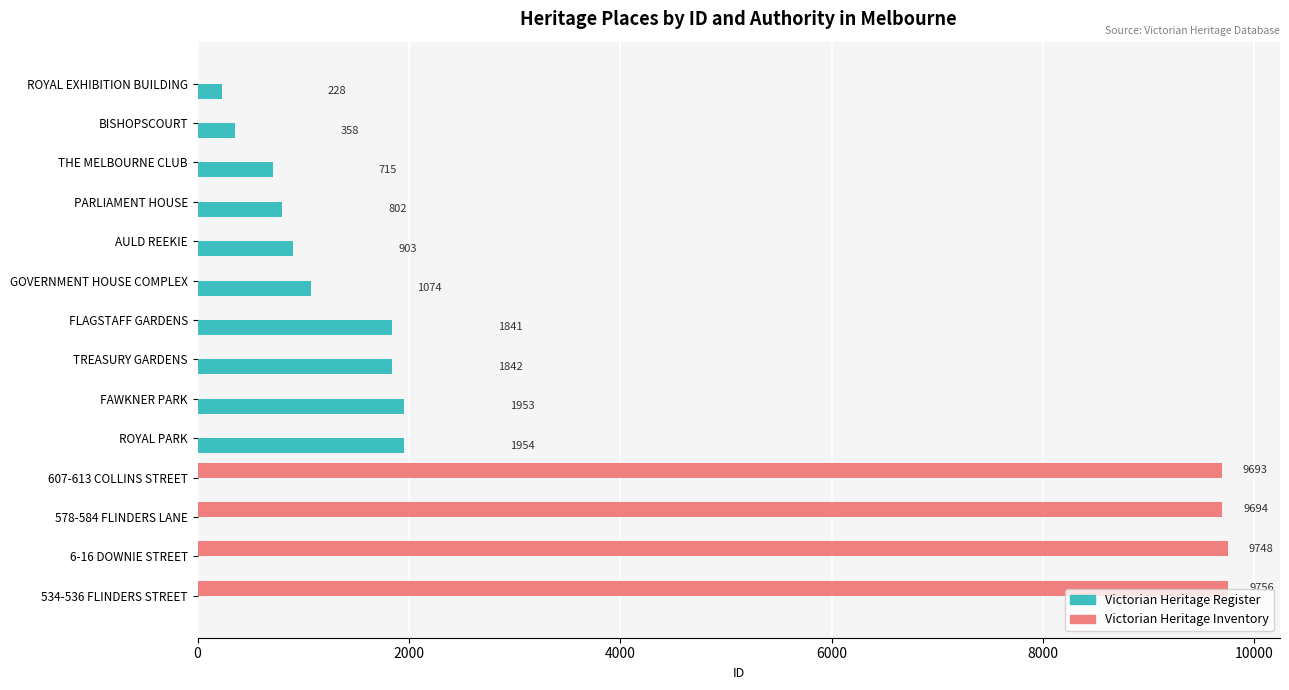

What is the sum of all Victorian Heritage Register values?

11670